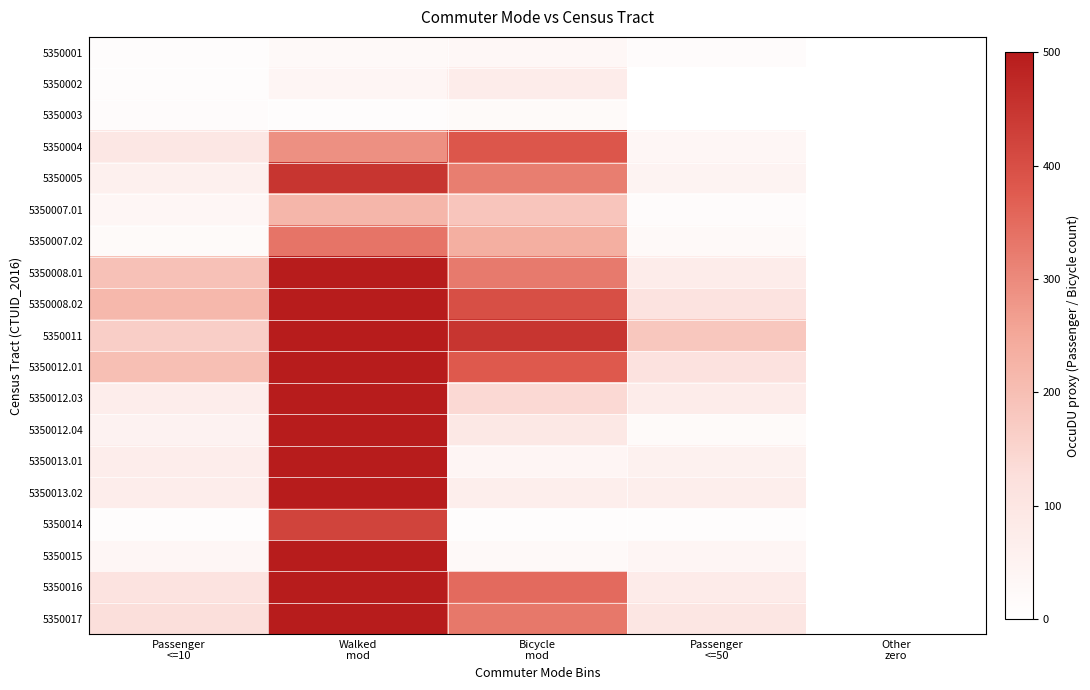

Rank the series at Walked mod from highest to lowest value.

5350011, 5350012.03, 5350012.01, 5350016, 5350013.01, 5350013.02, 5350008.02, 5350017, 5350012.04, 5350015, 5350008.01, 5350005, 5350014, 5350007.02, 5350004, 5350007.01, 5350002, 5350001, 5350003